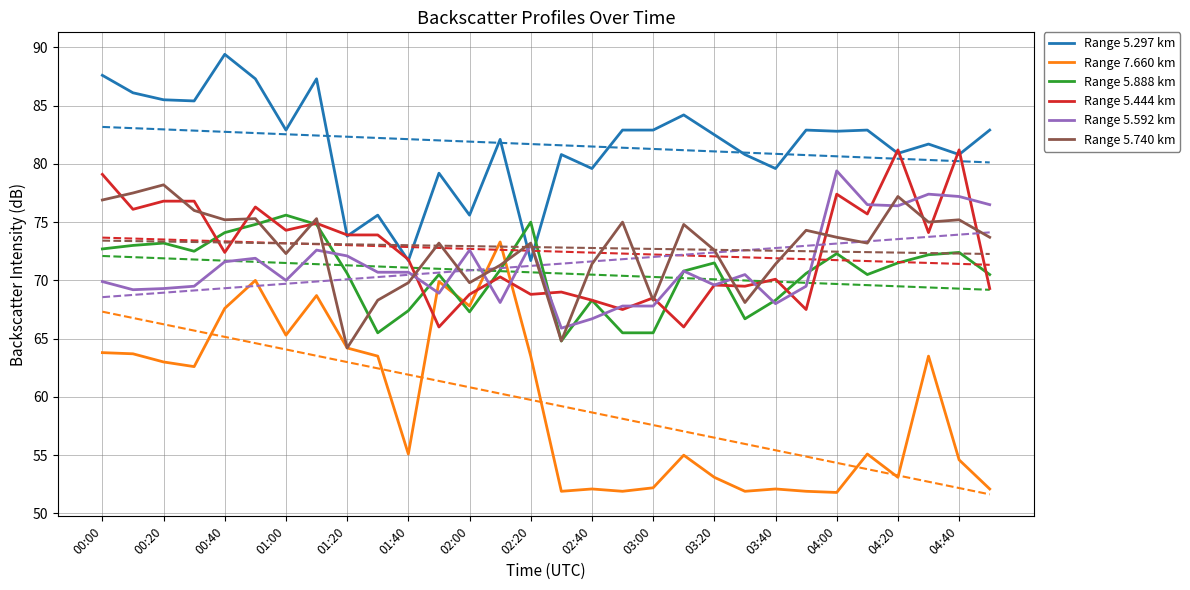

Is it true that Range 5.297 km equals 79.6 at 02:40?

True